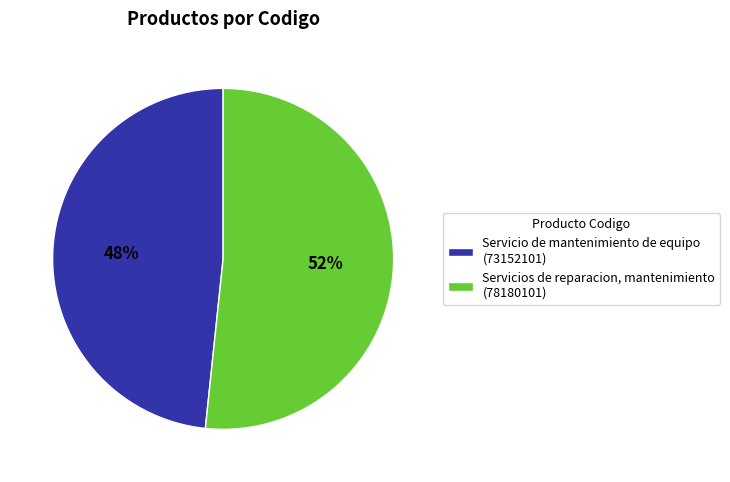

Count the number of slices in the pie.

2